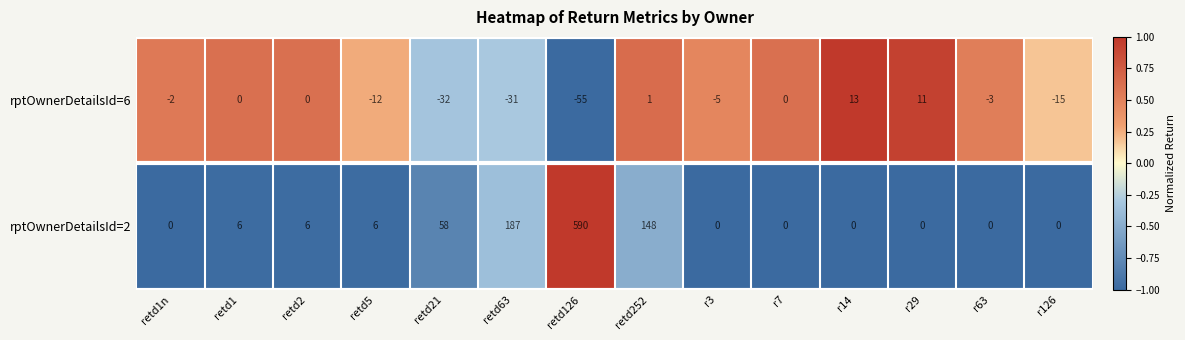

Reading left to right, extract all data points from this chart.

rptOwnerDetailsId=6: retd1n=-2	retd1=0	retd2=0	retd5=-12	retd21=-32	retd63=-31	retd126=-55	retd252=1	r3=-5	r7=0	r14=13	r29=11	r63=-3	r126=-15
rptOwnerDetailsId=2: retd1n=0	retd1=6	retd2=6	retd5=6	retd21=58	retd63=187	retd126=590	retd252=148	r3=0	r7=0	r14=0	r29=0	r63=0	r126=0